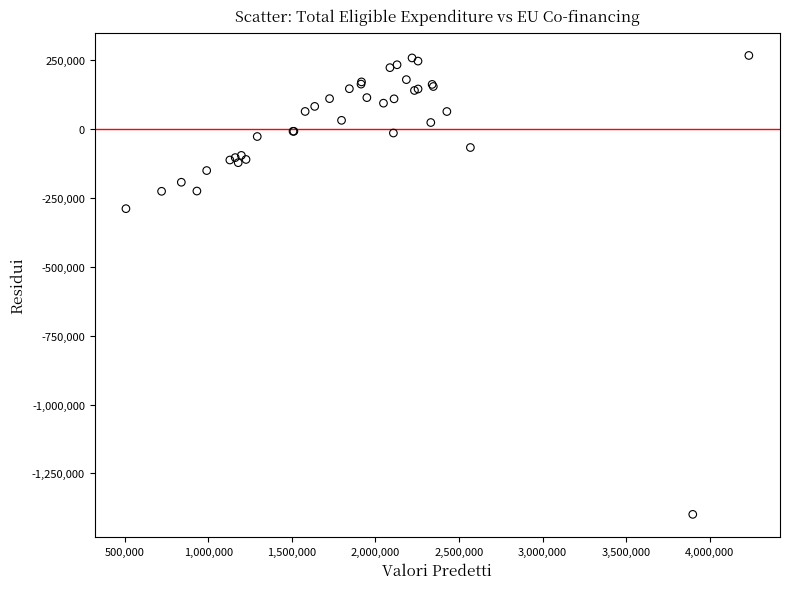

What Y value in the scatter plot is closest to -566130?

-289594.4